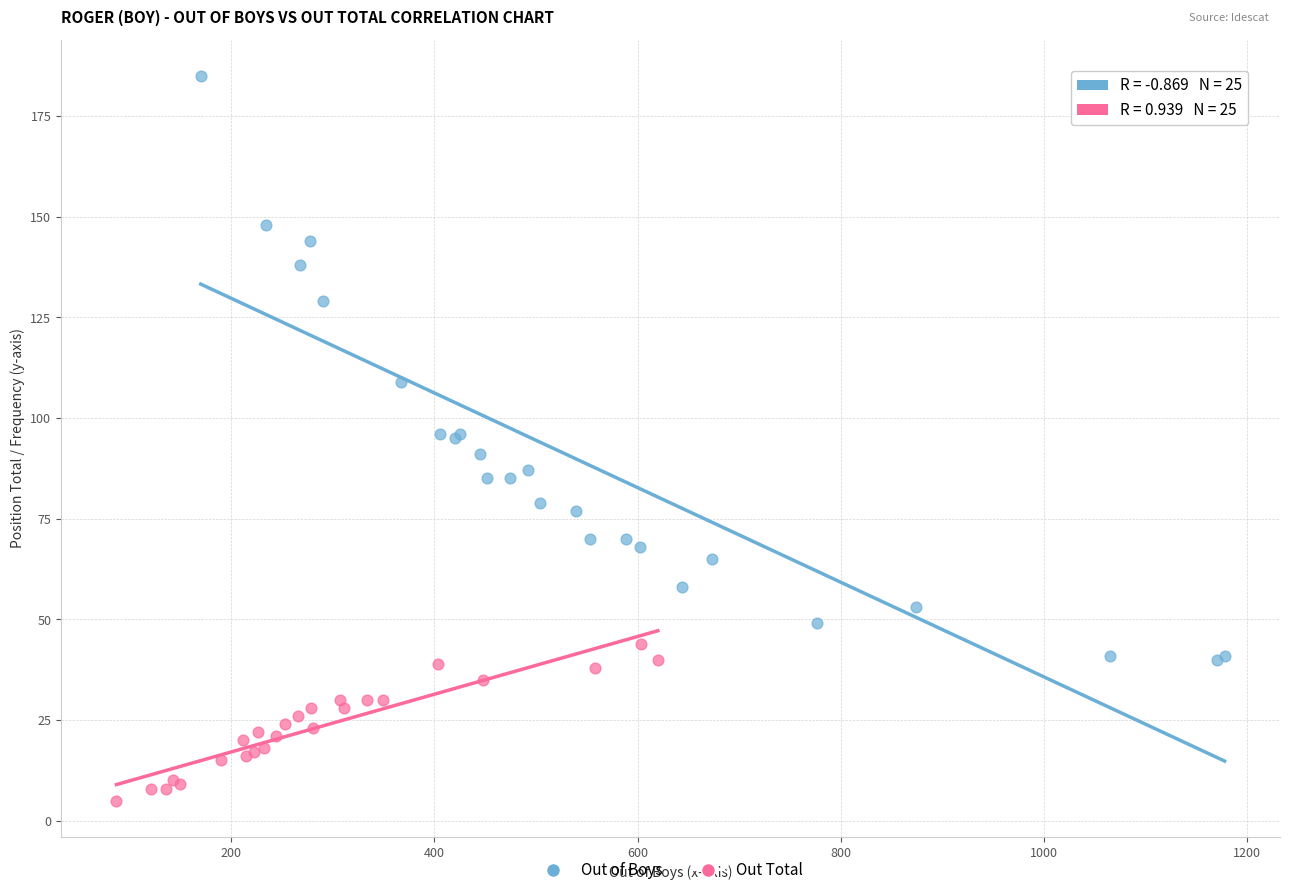

Which series has the widest spread of Y values?

Out of Boys